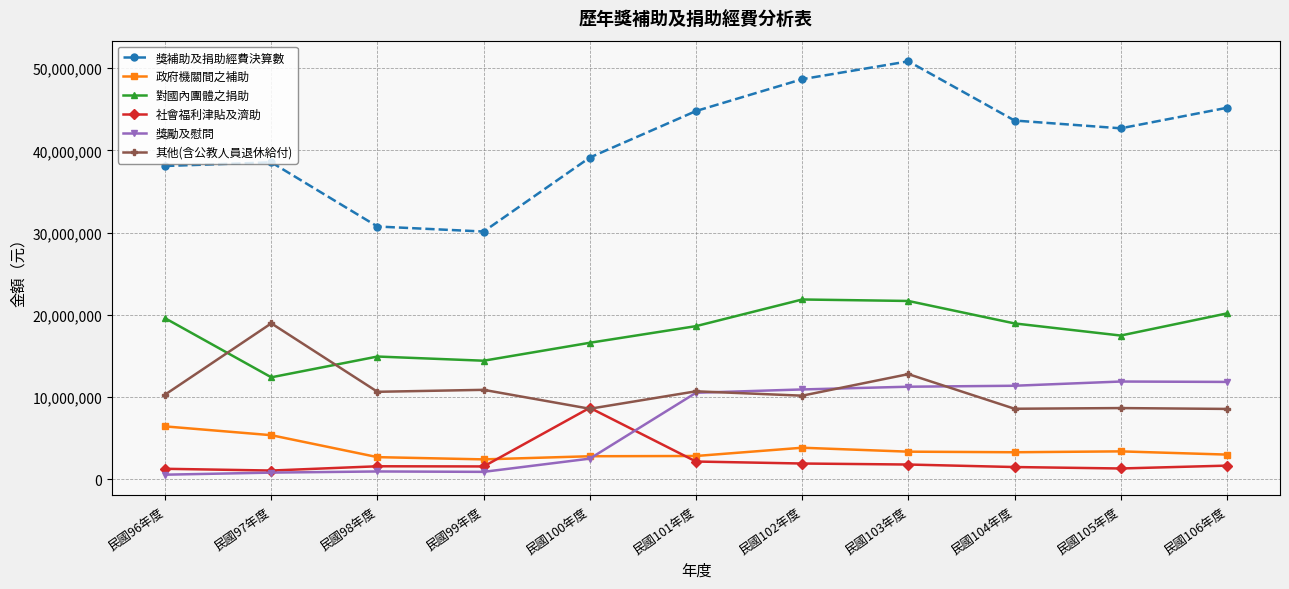

True or false: 其他(含公教人員退休給付) and 政府機關間之補助 cross at least once.

False